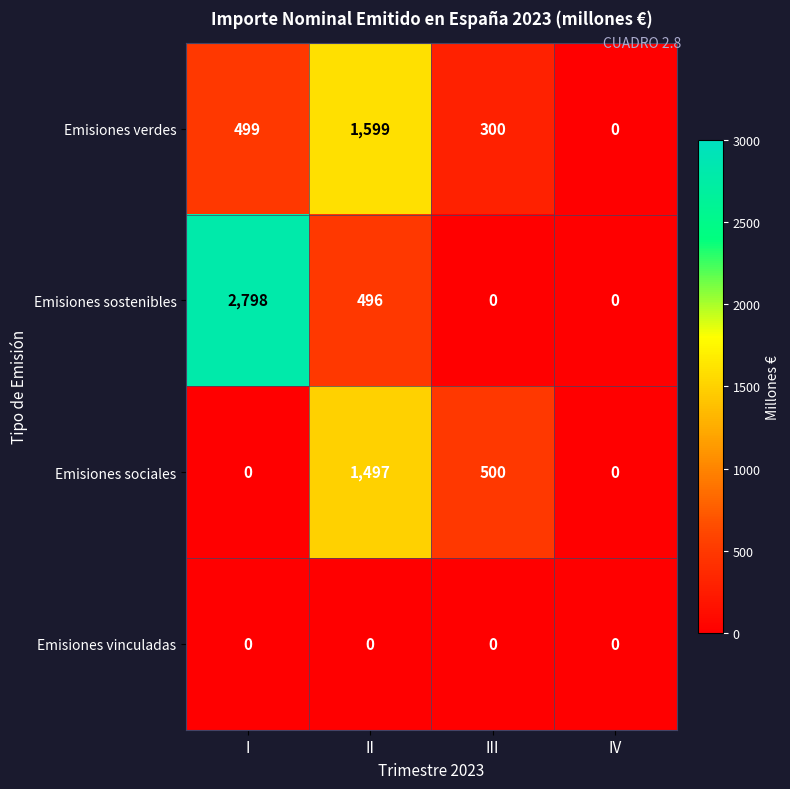

What is the total value across all series at I?

3297